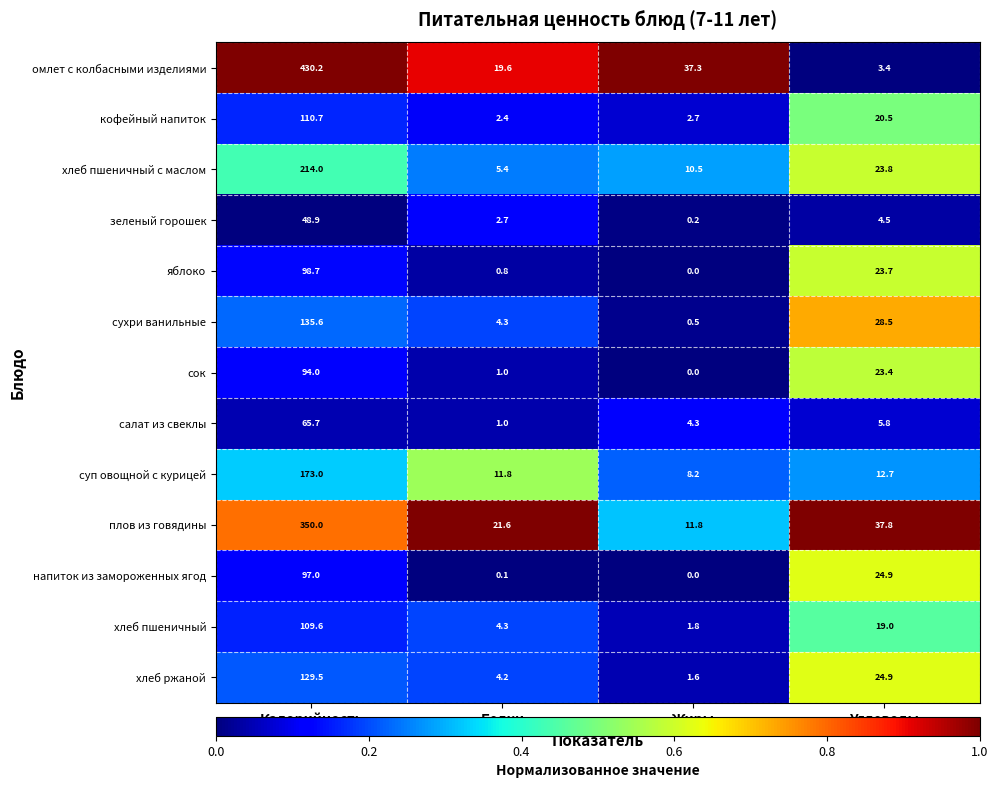

Where does the напиток из замороженных ягод series first go above 24?

Калорийность